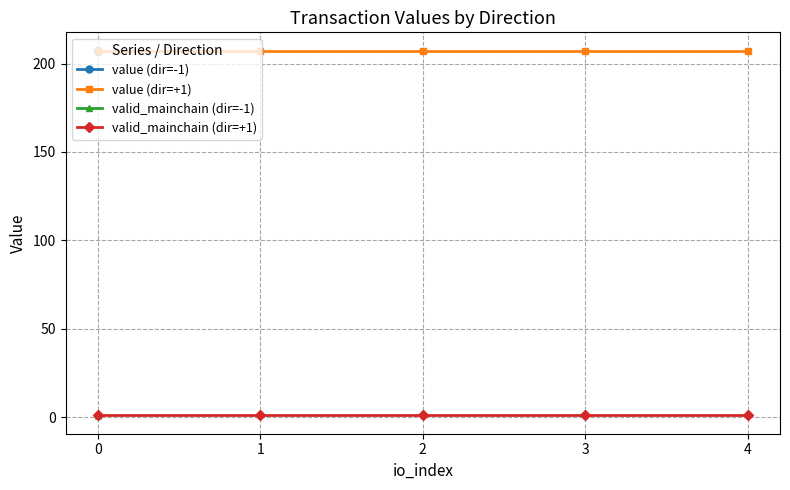

What is the lowest value of the value (dir=-1) series?

207.3